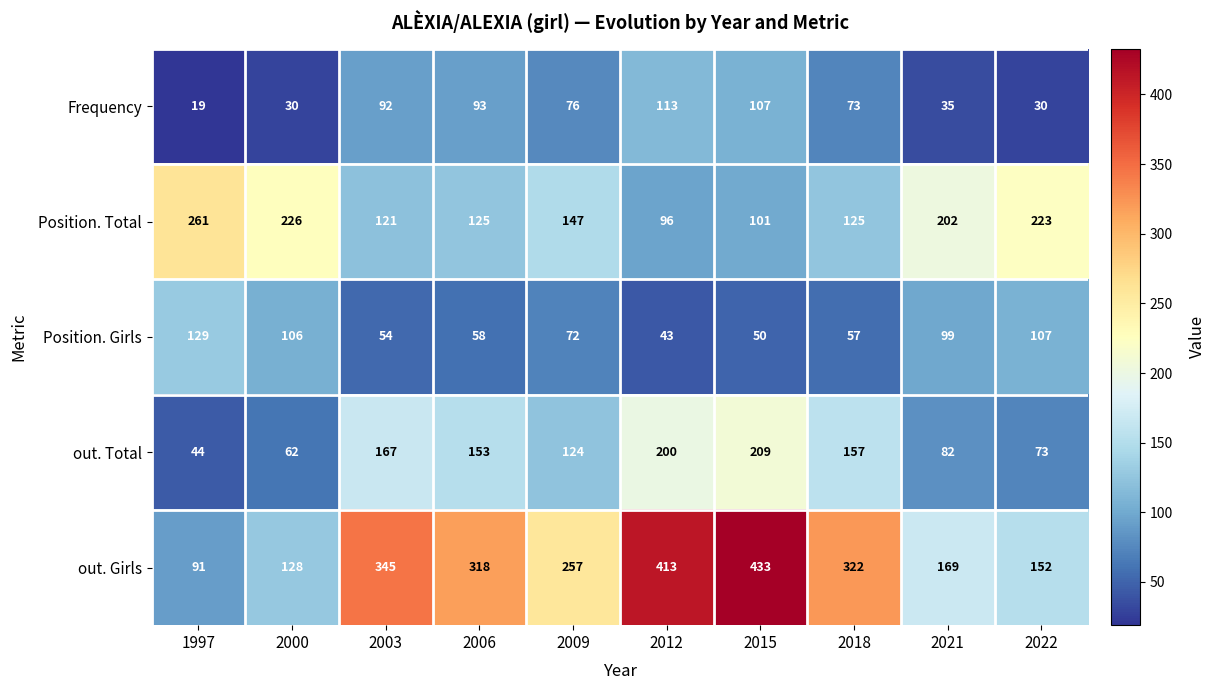

The Position. Total series shows 125 at 2018. True or false?

True